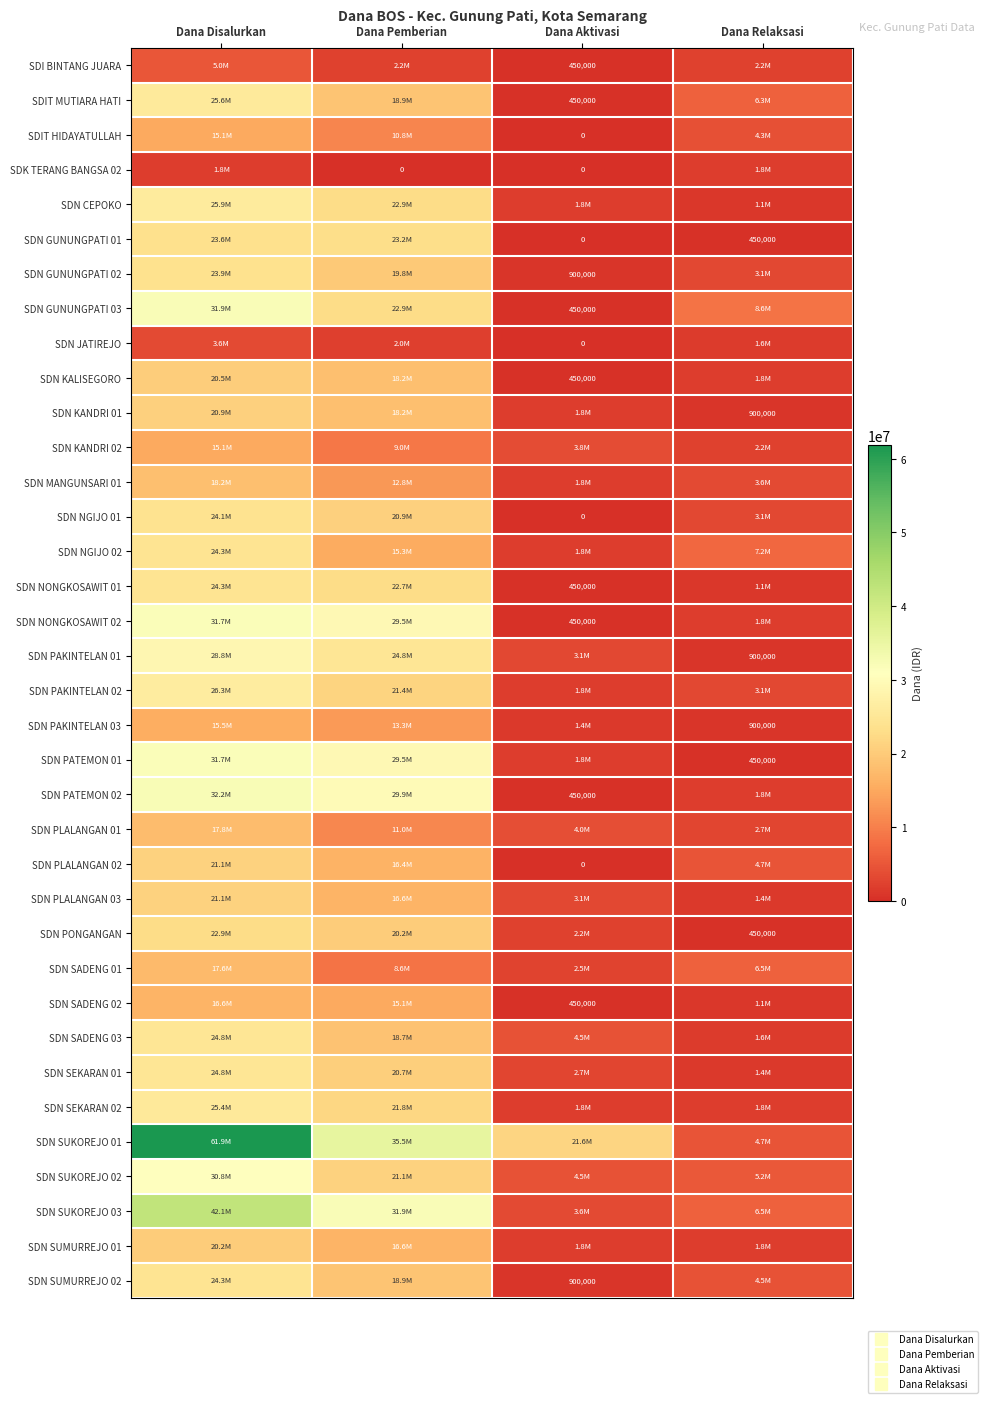

At Dana Aktivasi, list the series in order from largest to smallest.

SDN SUKOREJO 01, SDN SADENG 03, SDN SUKOREJO 02, SDN PLALANGAN 01, SDN KANDRI 02, SDN SUKOREJO 03, SDN PAKINTELAN 01, SDN PLALANGAN 03, SDN SEKARAN 01, SDN SADENG 01, SDN PONGANGAN, SDN CEPOKO, SDN KANDRI 01, SDN MANGUNSARI 01, SDN NGIJO 02, SDN PAKINTELAN 02, SDN PATEMON 01, SDN SEKARAN 02, SDN SUMURREJO 01, SDN PAKINTELAN 03, SDN GUNUNGPATI 02, SDN SUMURREJO 02, SDI BINTANG JUARA, SDIT MUTIARA HATI, SDN GUNUNGPATI 03, SDN KALISEGORO, SDN NONGKOSAWIT 01, SDN NONGKOSAWIT 02, SDN PATEMON 02, SDN SADENG 02, SDIT HIDAYATULLAH, SDK TERANG BANGSA 02, SDN GUNUNGPATI 01, SDN JATIREJO, SDN NGIJO 01, SDN PLALANGAN 02